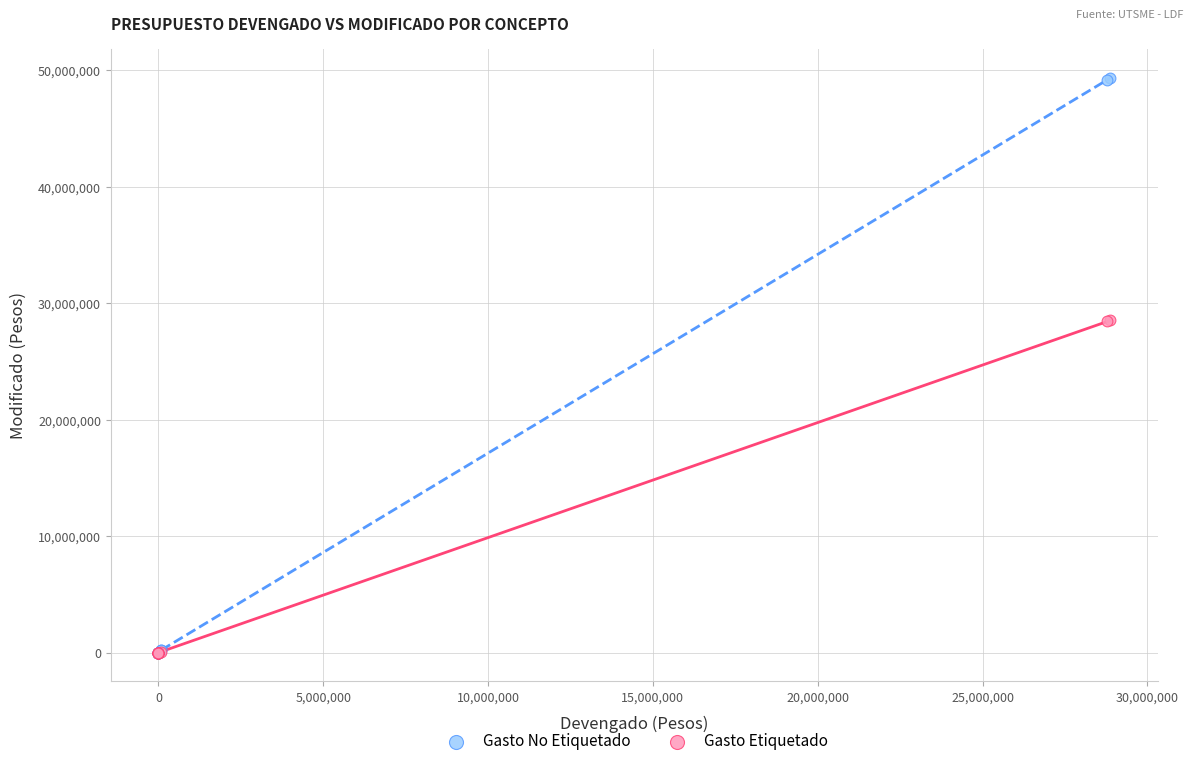

Which series has the widest spread of Y values?

Gasto No Etiquetado